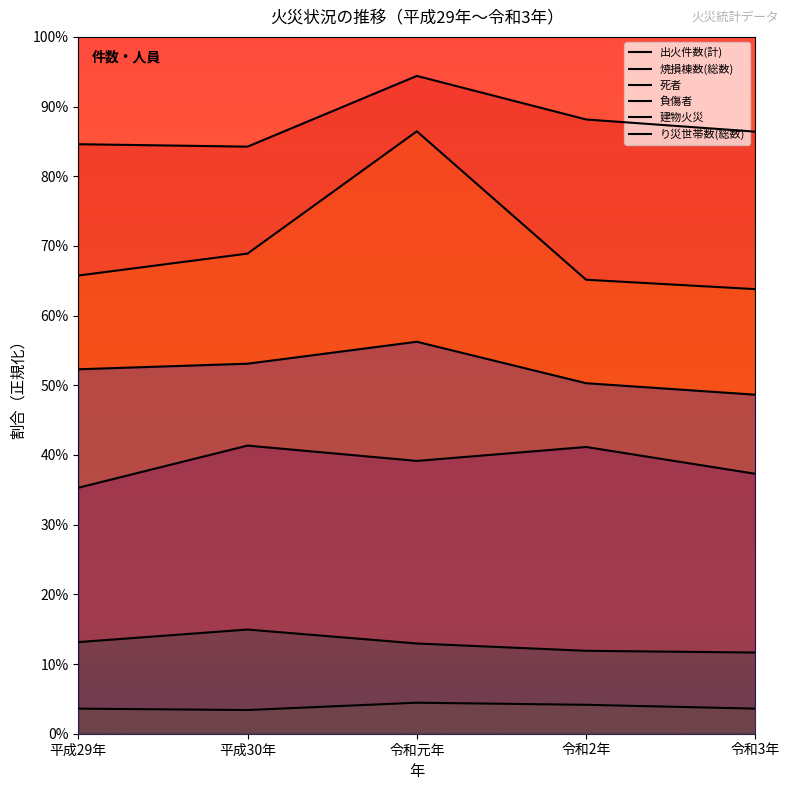

Rank the categories by 建物火災 value from highest to lowest.

令和元年, 平成30年, 平成29年, 令和2年, 令和3年